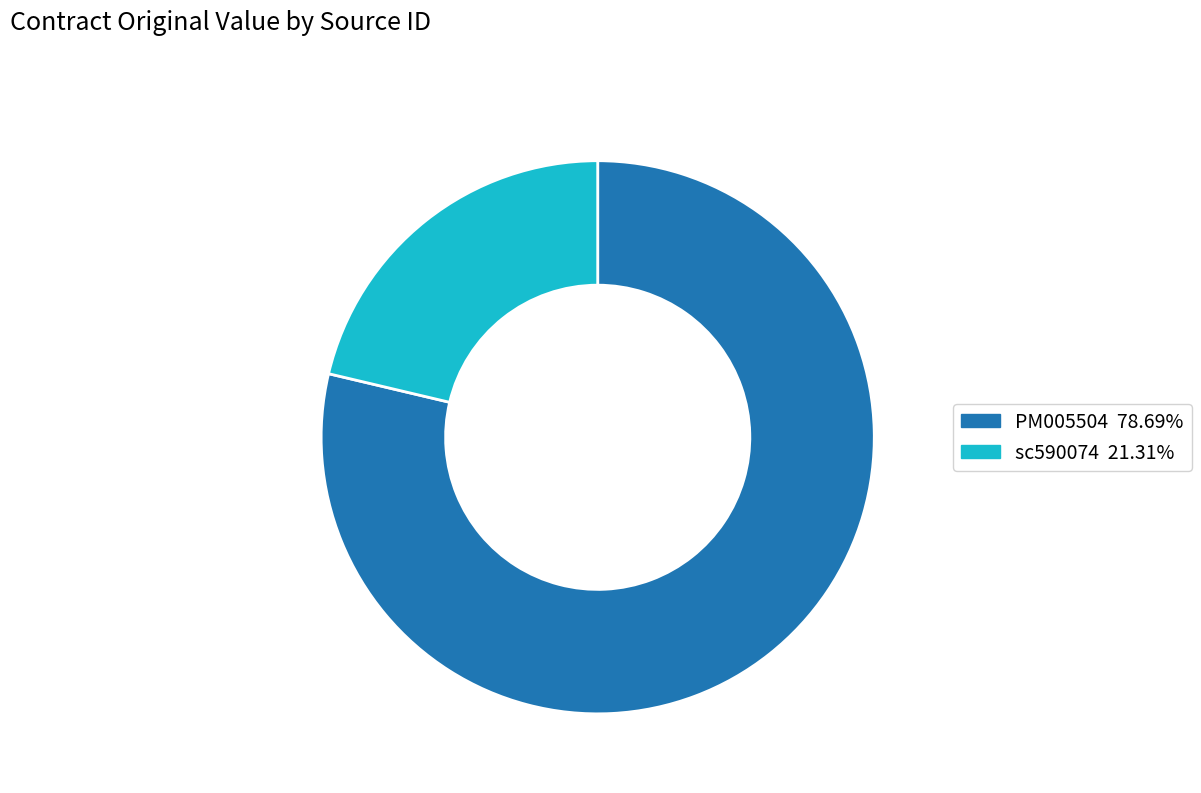

What is the ratio of the value at PM005504 to the value at sc590074?

3.7